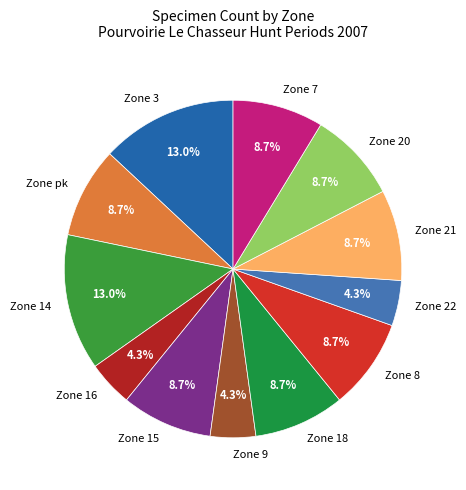

Which has a higher value, Zone 20 or Zone 3?

Zone 3